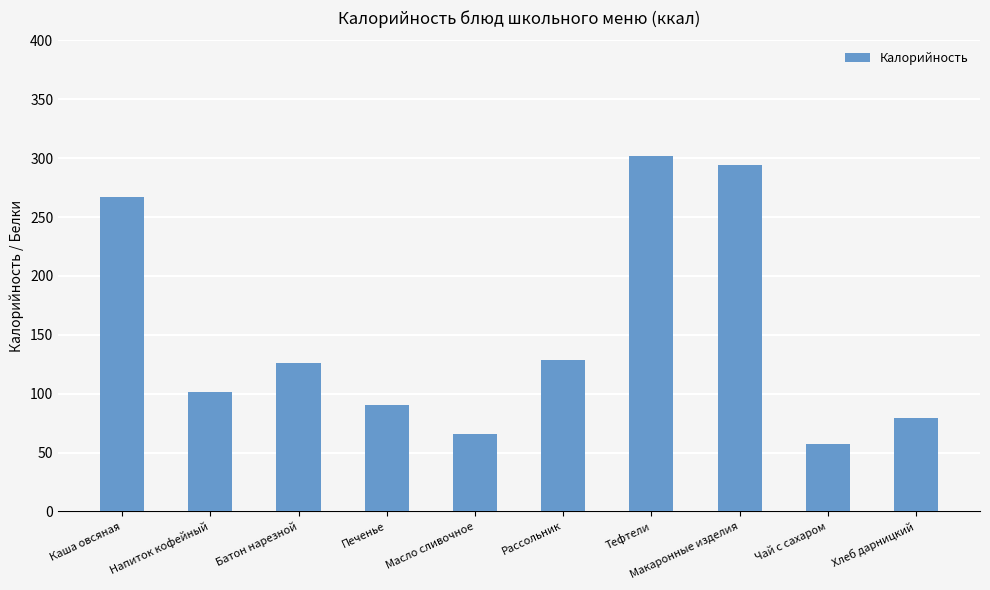

What is the change in value from Чай с сахаром to Хлеб дарницкий?

+22